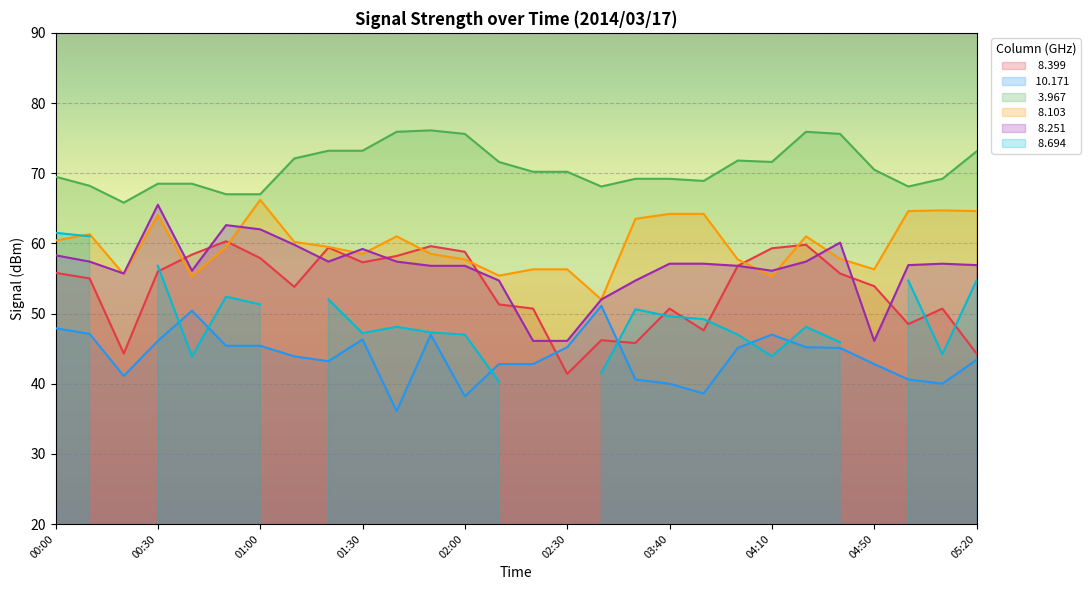

How many interior local peaks does the   8.251 series have?

5